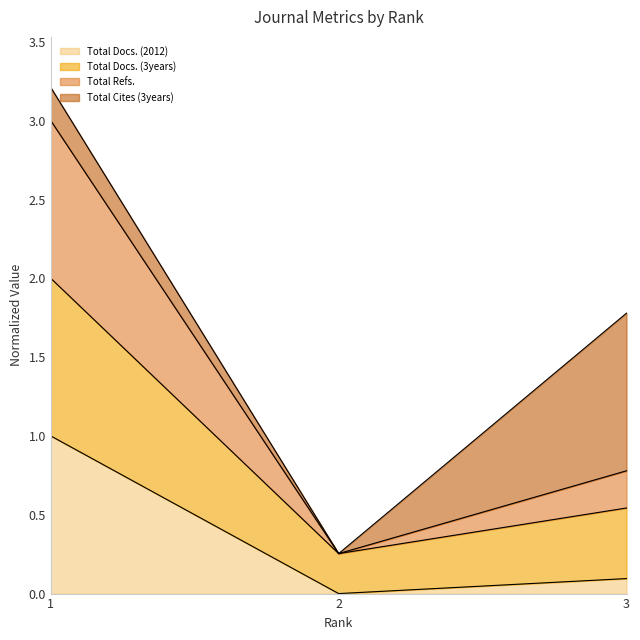

What is the highest value of the Total Docs. (2012) series?

1.0